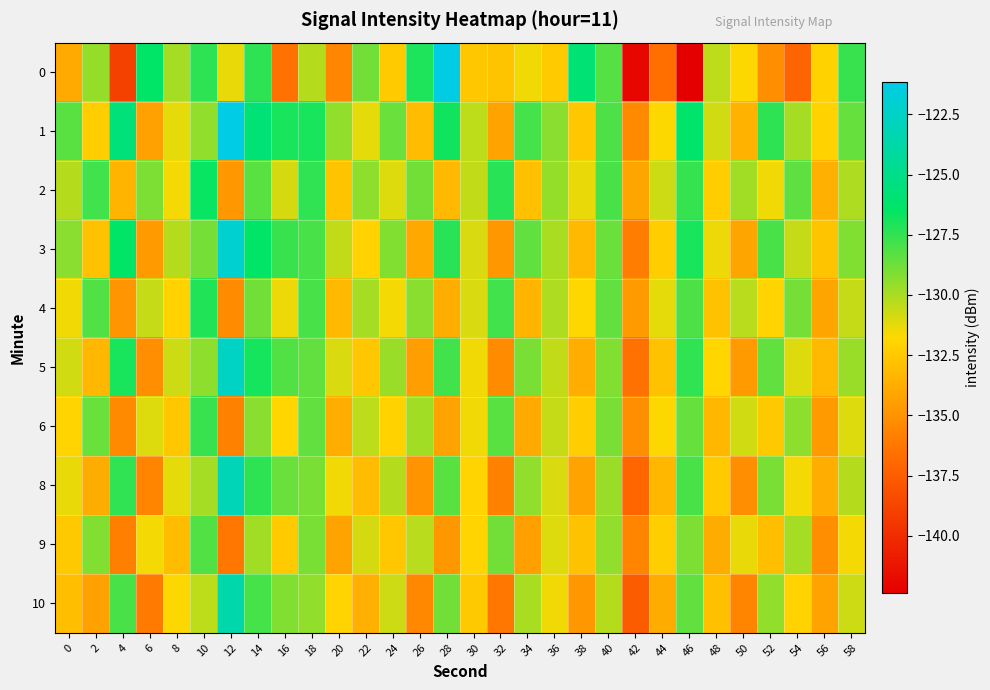

Which category has the highest value across all series?

12